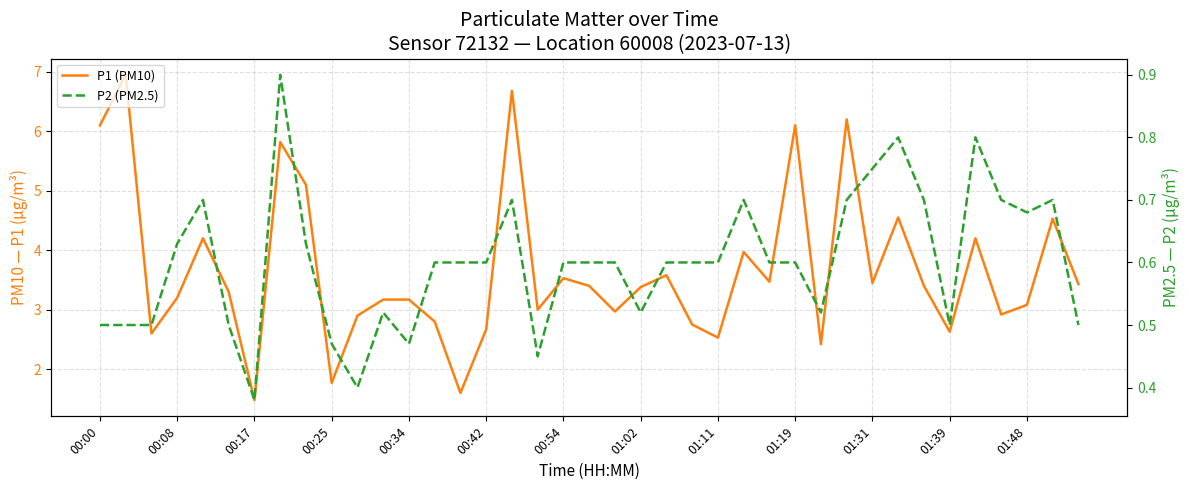

What is the maximum value for P1 (PM10)?

7.0